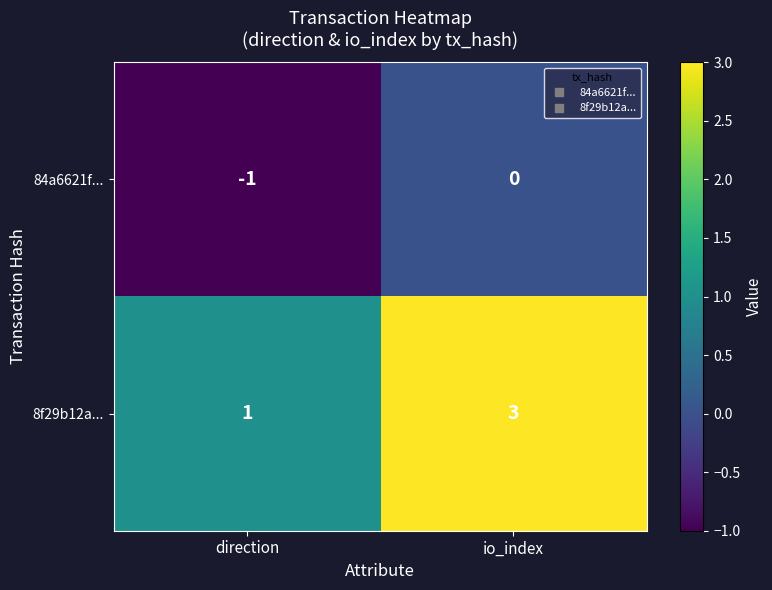

At which category is the sum across all series the highest?

io_index